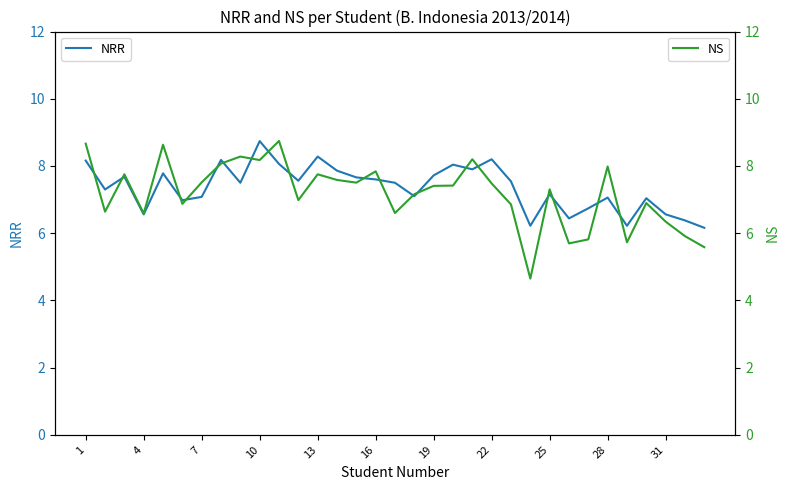

Reading left to right, transcribe all the data shown in this chart.

NRR: 8.2	7.3	7.7	6.6	7.8	7.0	7.1	8.2	7.5	8.7	8.1	7.6	8.3	7.9	7.7	7.6	7.5	7.1	7.7	8.0	7.9	8.2	7.5	6.2	7.2	6.4	6.7	7.1	6.2	7.0	6.6	6.4	6.2
NS: 8.7	6.6	7.8	6.6	8.6	6.9	7.5	8.1	8.3	8.2	8.7	7.0	7.8	7.6	7.5	7.8	6.6	7.2	7.4	7.4	8.2	7.5	6.9	4.6	7.3	5.7	5.8	8.0	5.7	6.9	6.3	5.9	5.6